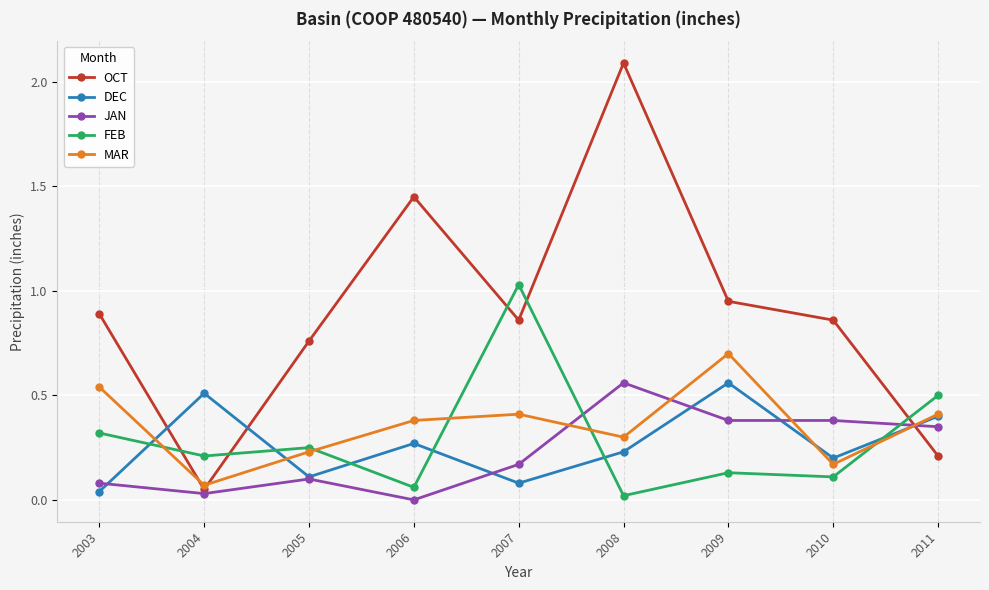

What is the value of the MAR point at the 5th from the left?

0.4